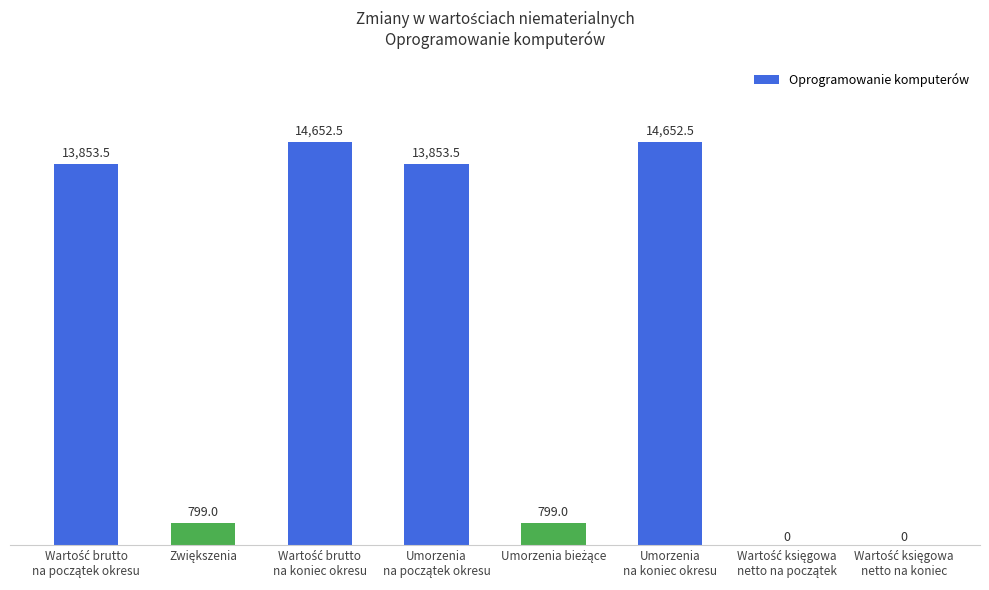

What is the greatest value displayed?

14652.5